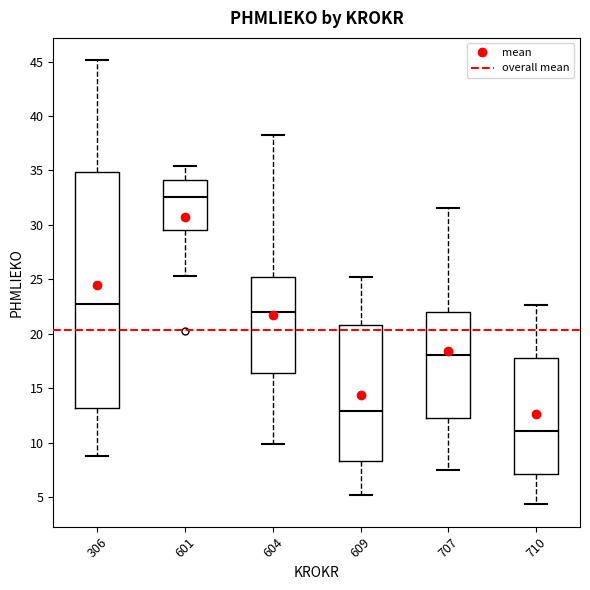

Reading left to right, transcribe this box plot: for each box, give where its median line is, the range the box spans, and where its two whiskers end, as read against the y-axis. The values are not printed on the chart, so give them approximately, as read against the axis.

306: median 22.5, box 13.0 to 35.0, whiskers 9.0 to 45.0
601: median 32.5, box 29.5 to 34.0, whiskers 25.5 to 35.5
604: median 22.0, box 16.5 to 25.0, whiskers 10.0 to 38.5
609: median 13.0, box 8.5 to 21.0, whiskers 5.0 to 25.0
707: median 18.0, box 12.5 to 22.0, whiskers 7.5 to 31.5
710: median 11.0, box 7.0 to 18.0, whiskers 4.5 to 22.5